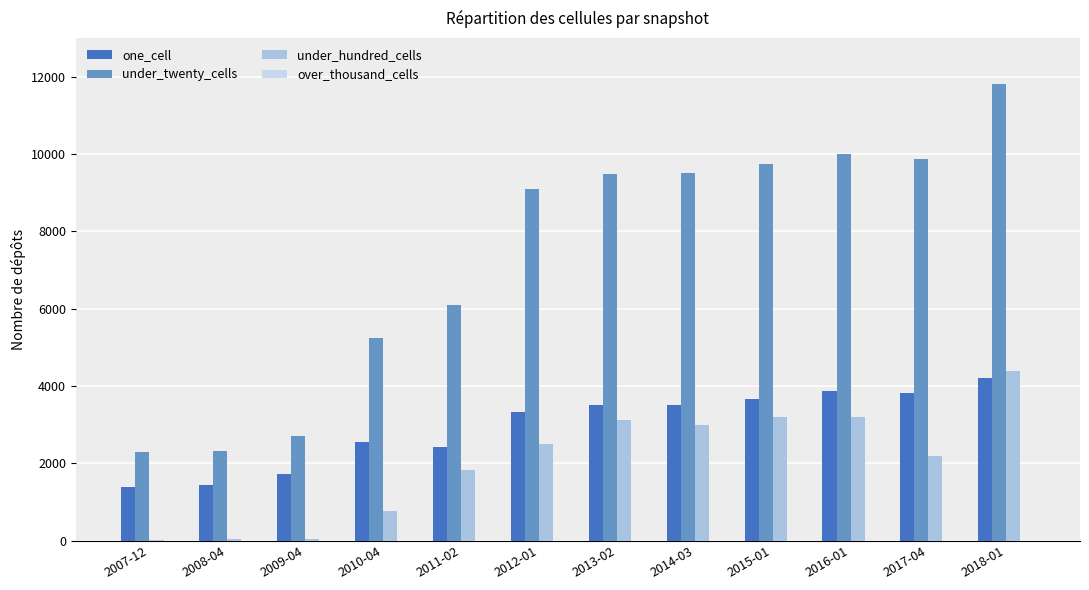

How many groups of bars are there?

12